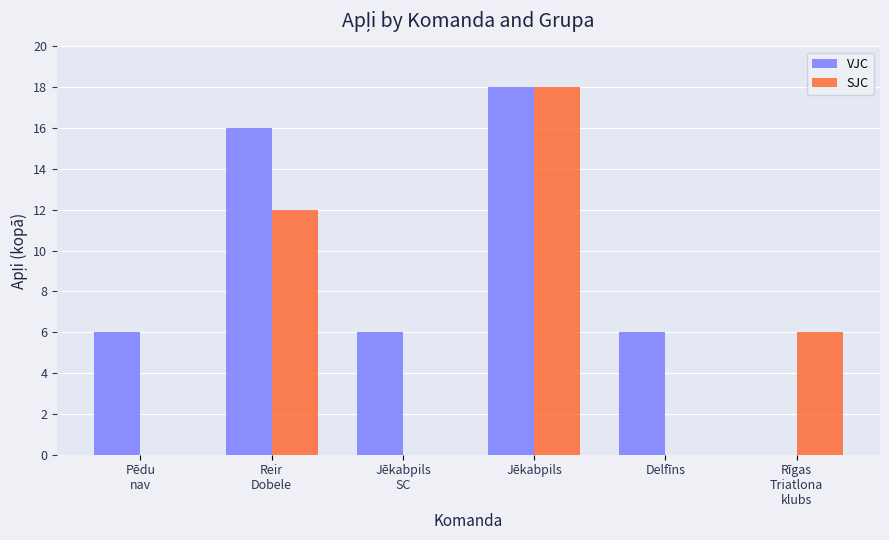

What is the maximum value for VJC?

18